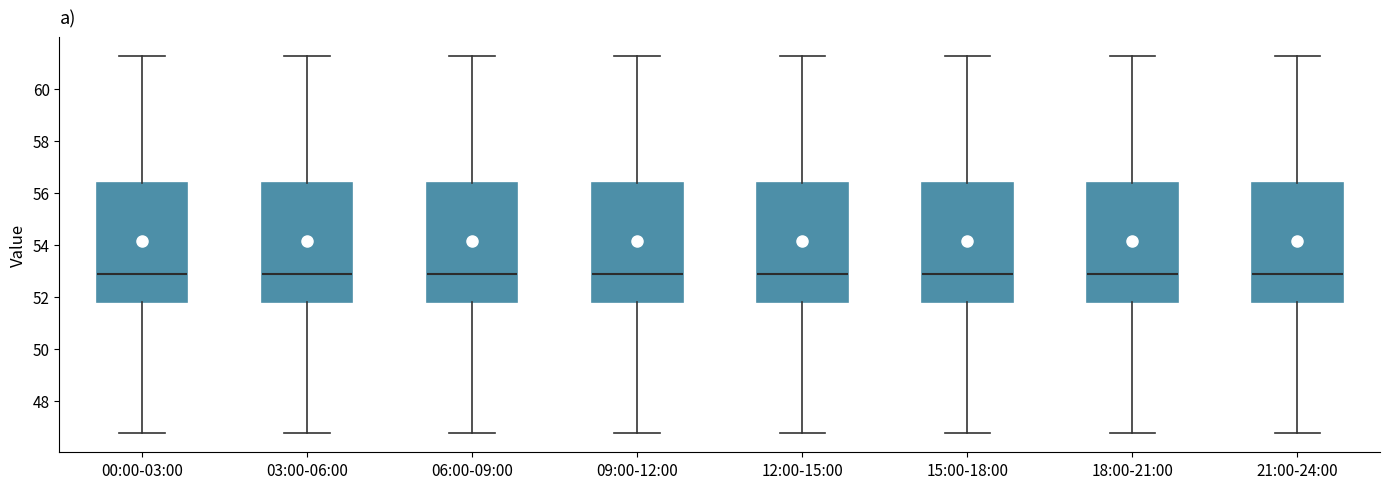

Where is the upper edge of the box for 12:00-15:00 on the y-axis? The values are not printed on the chart, so give them approximately, as read against the axis.

56.4